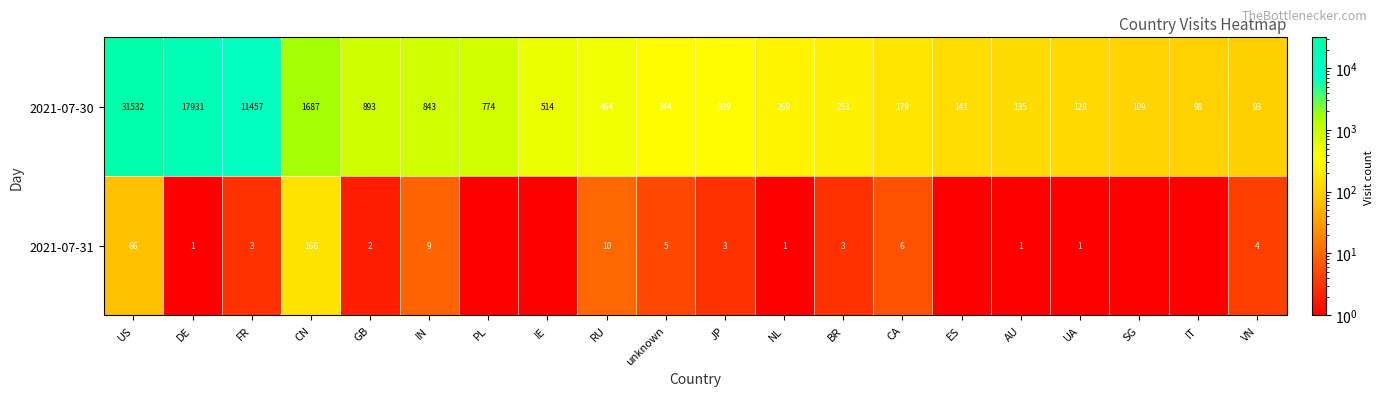

At how many categories does at least one series exceed 9601?

3